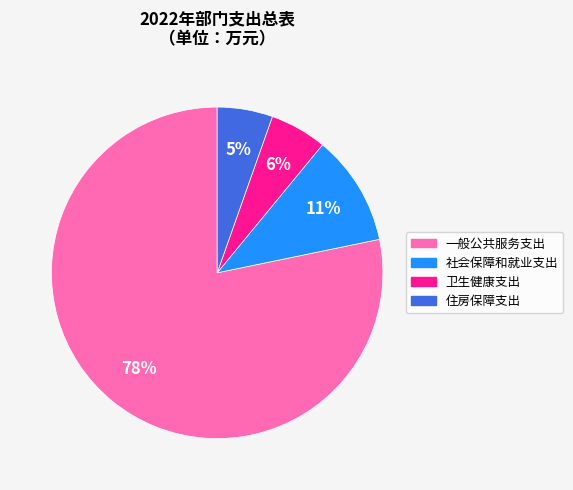

Which slice is the largest?

一般公共服务支出